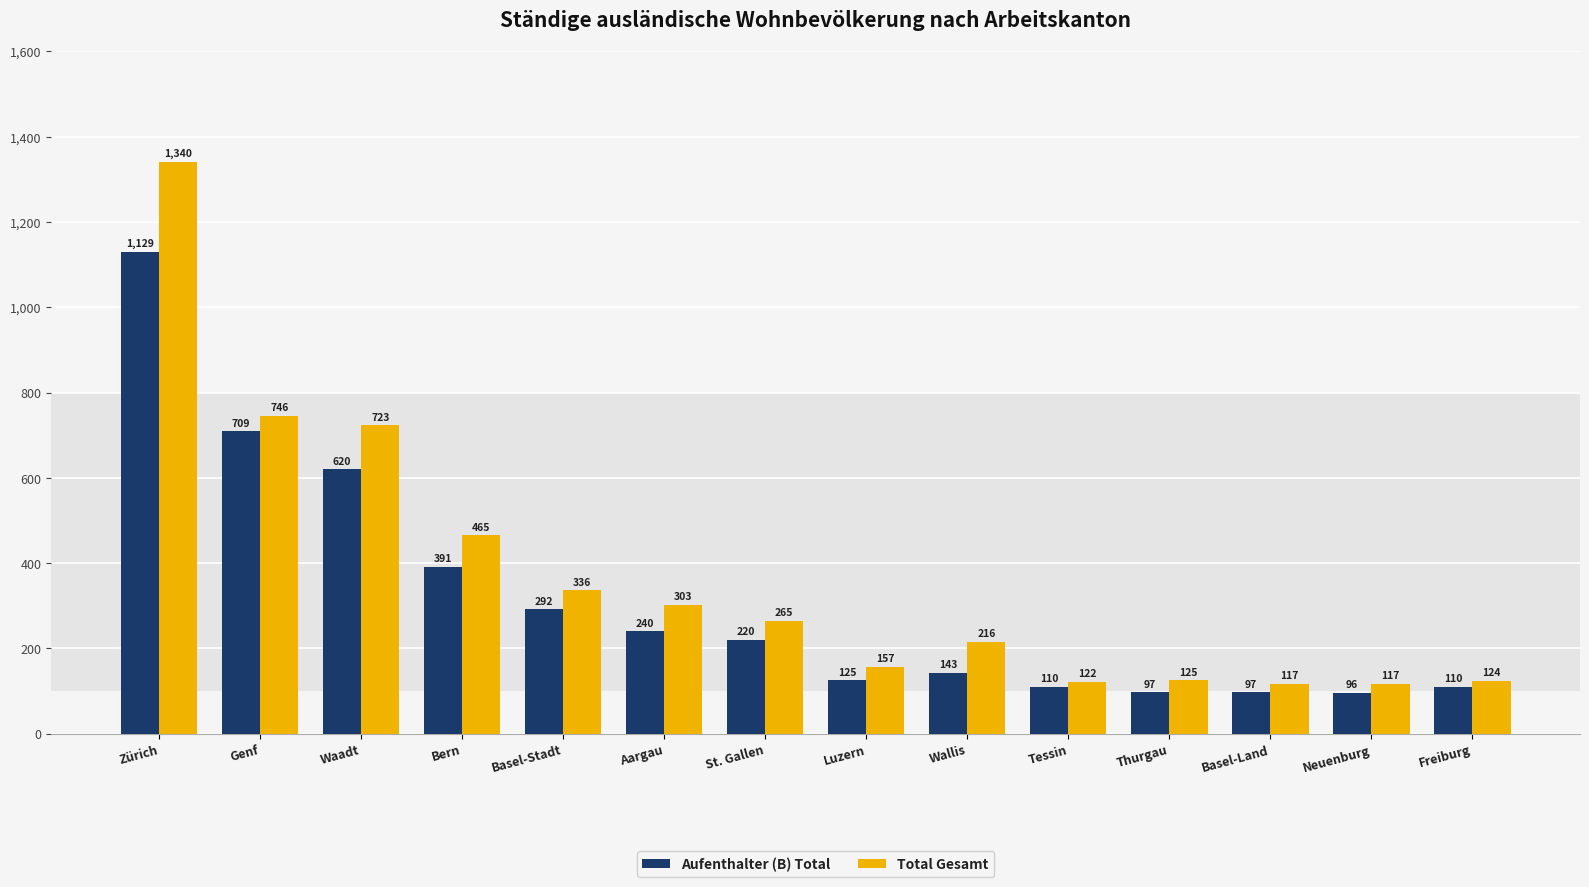

What position from the right is Waadt?

12